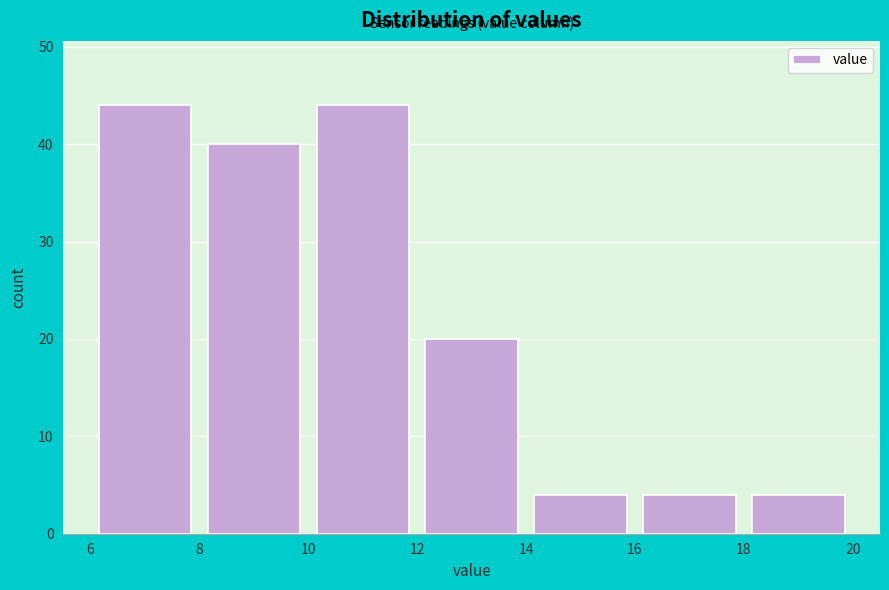

What is the height of the bar covering 6 to 8 on the x-axis? The values are not printed on the chart, so give them approximately, as read against the axis.

44